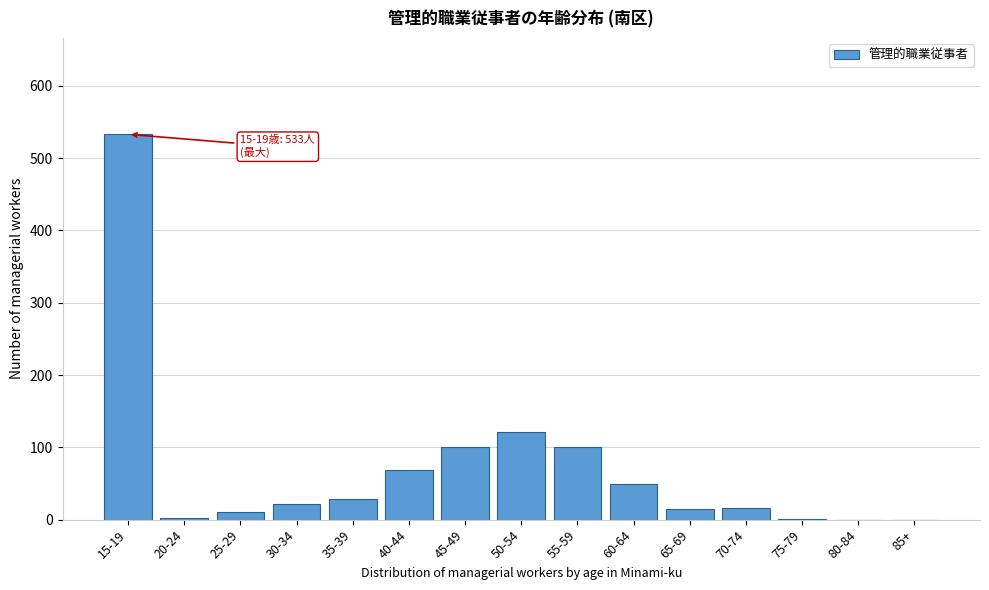

The value at 50-54 is 198. True or false?

False